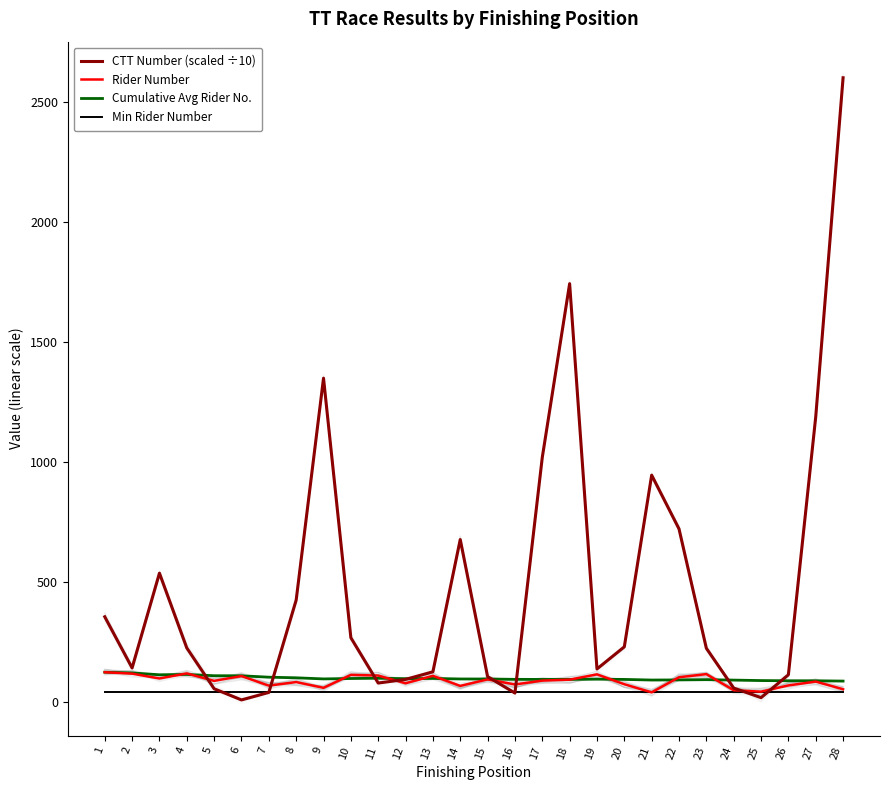

Where do Rider Number and Cumulative Avg Rider No. first cross each other?

3 and 4